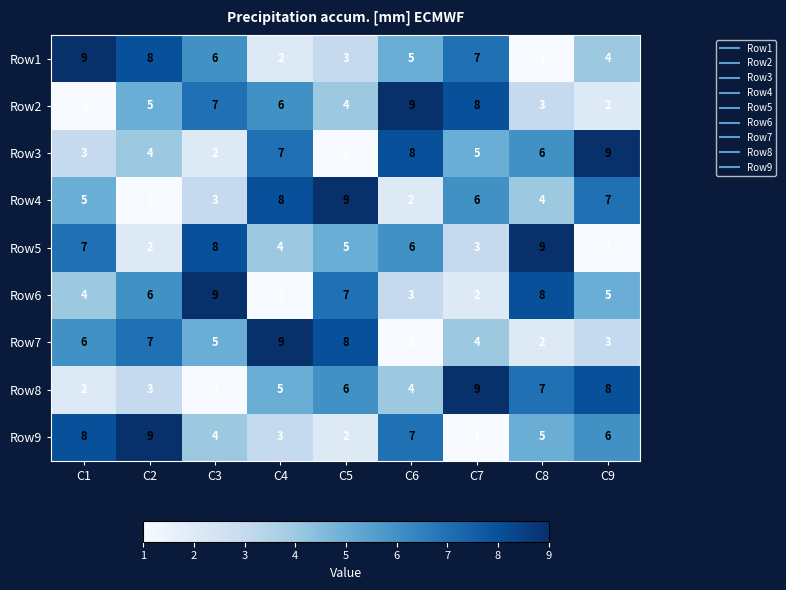

What is the difference between the second highest and minimum values in the Row9 series?

7